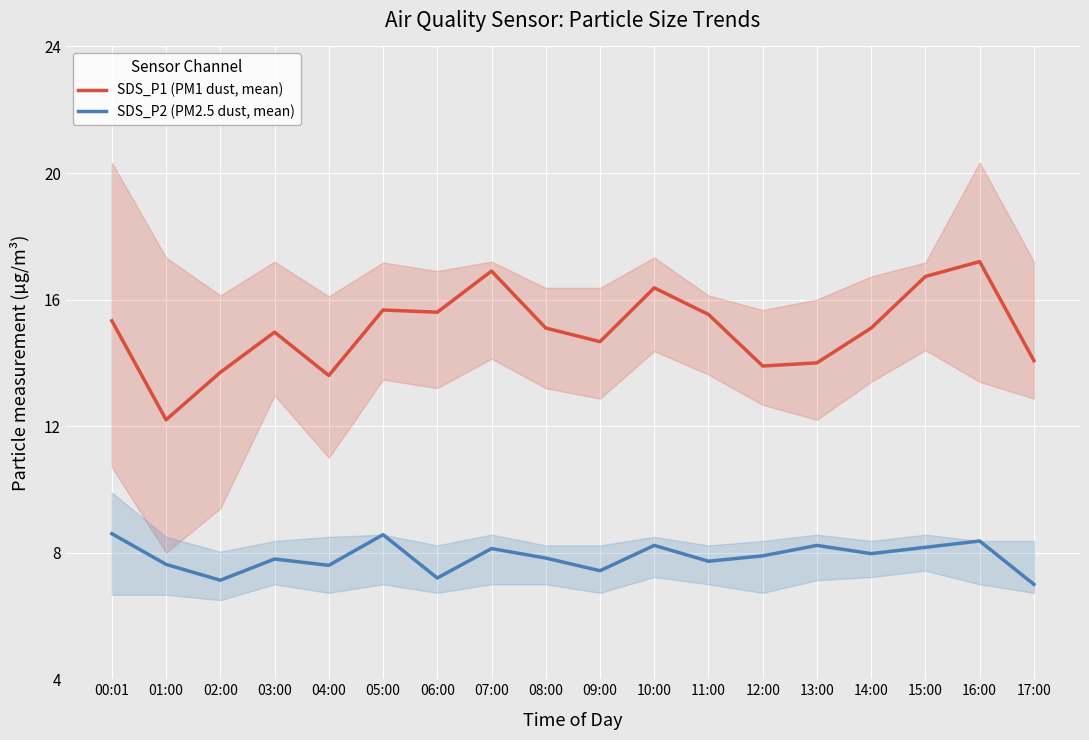

Reading left to right, what are all the values shown in this chart?

SDS_P1 (PM1 dust, mean): 15.3	12.2	13.7	15.0	13.6	15.7	15.6	16.9	15.1	14.7	16.4	15.5	13.9	14.0	15.1	16.7	17.2	14.1
SDS_P2 (PM2.5 dust, mean): 8.6	7.6	7.1	7.8	7.6	8.6	7.2	8.1	7.8	7.4	8.2	7.7	7.9	8.2	8.0	8.2	8.4	7.0